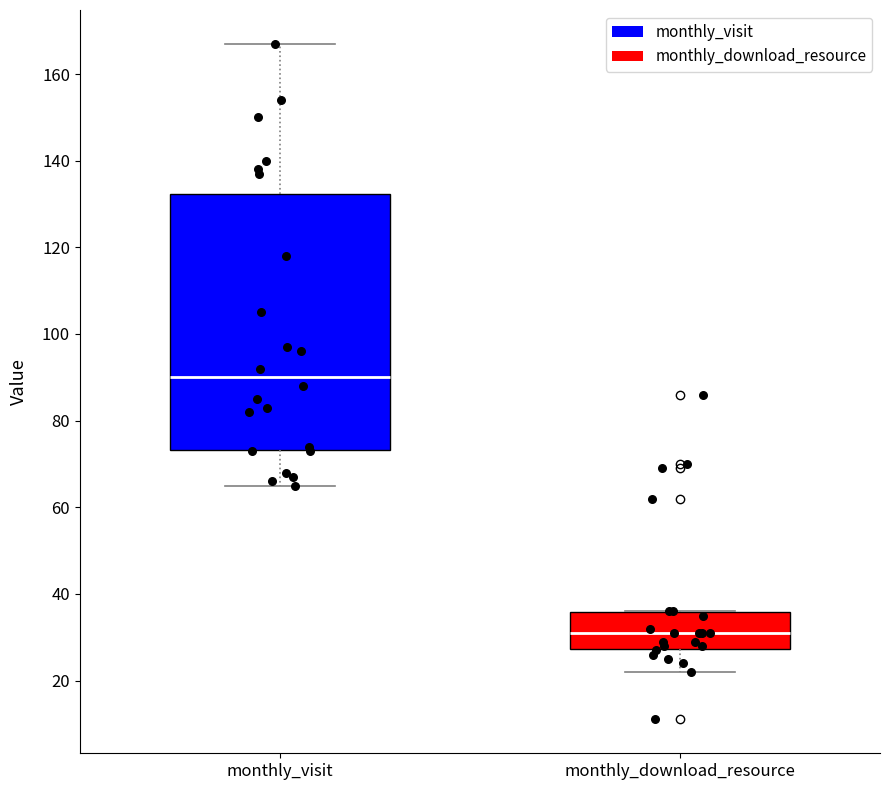

Which box's median line is the lowest?

monthly_download_resource